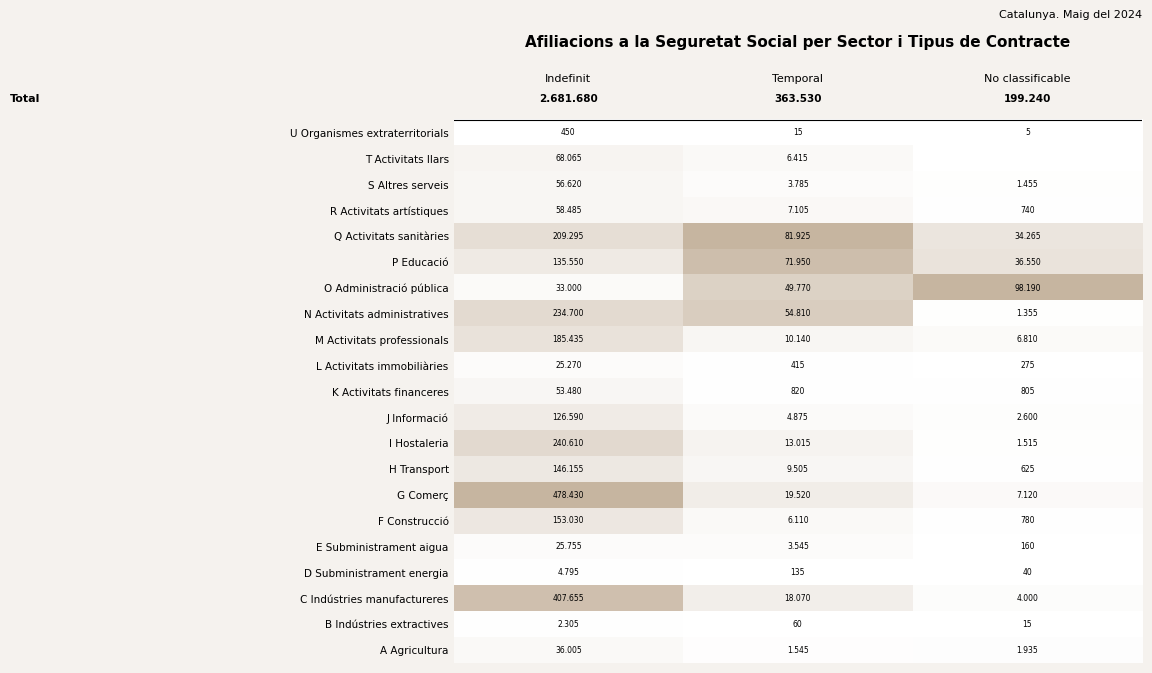

Where does the F Construcció series first go above 153?

Indefinit